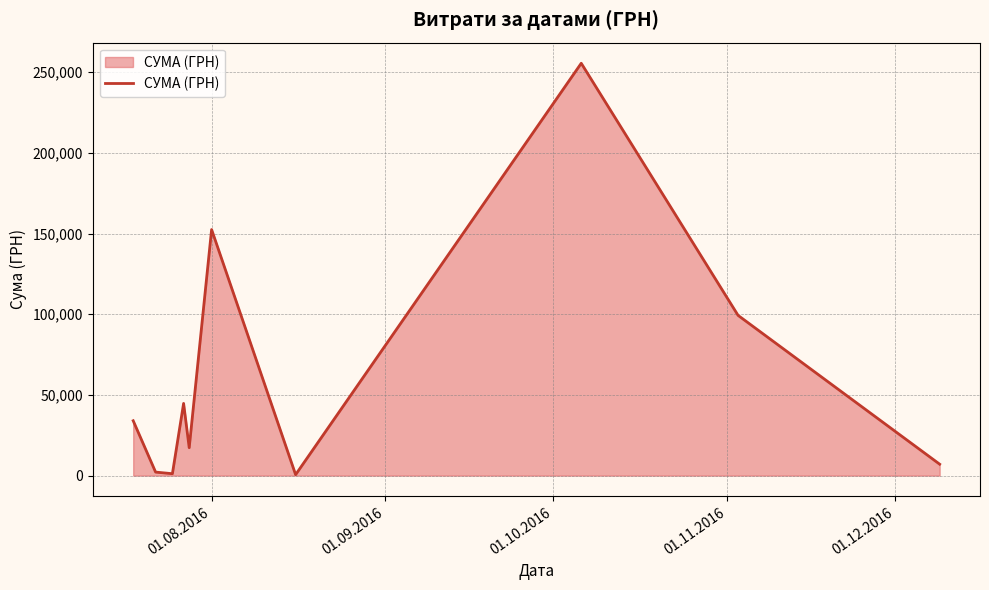

What is the greatest value displayed?

255550.2